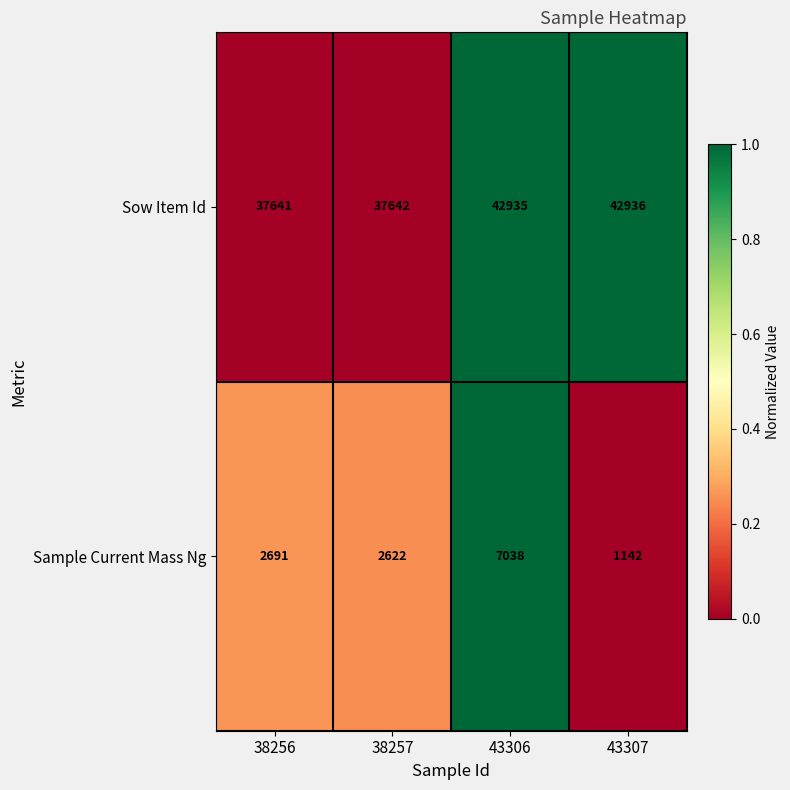

Reading right to left, list all the values displayed in this chart.

Sow Item Id: 42936	42935	37642	37641
Sample Current Mass Ng: 1142	7038	2622	2691